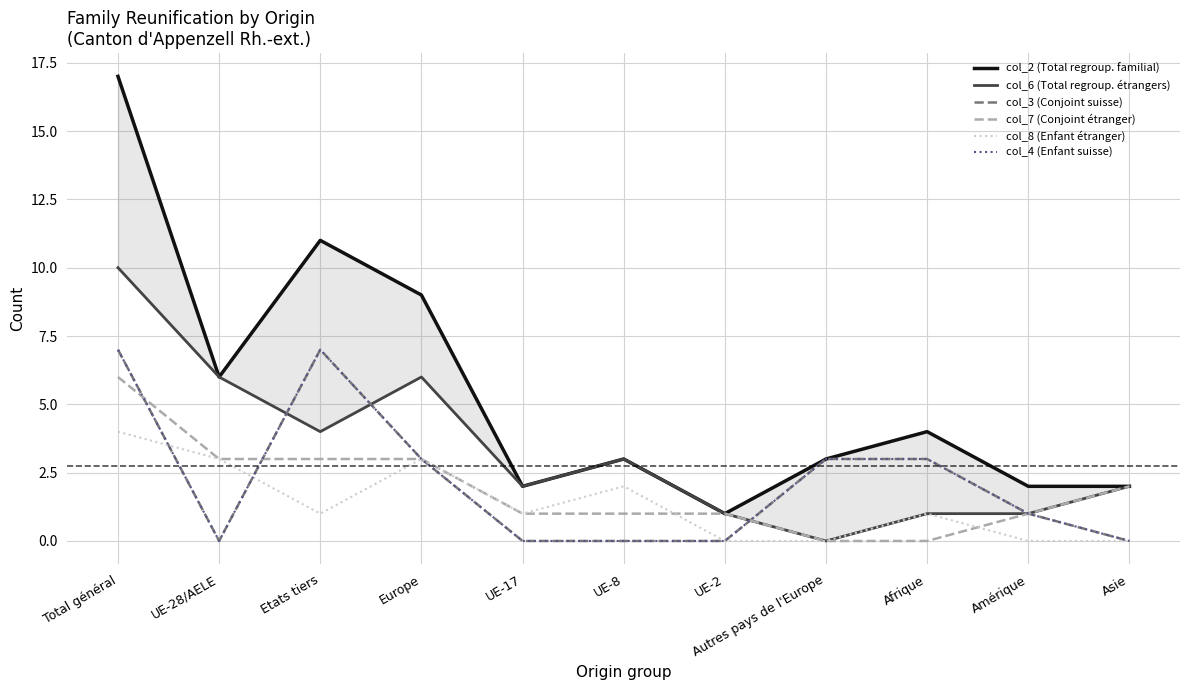

Reading left to right, extract all data points from this chart.

col_2 (Total regroup. familial): Total général=17	UE-28/AELE=6	Etats tiers=11	Europe=9	UE-17=2	UE-8=3	UE-2=1	Autres pays de l'Europe=3	Afrique=4	Amérique=2	Asie=2
col_6 (Total regroup. étrangers): Total général=10	UE-28/AELE=6	Etats tiers=4	Europe=6	UE-17=2	UE-8=3	UE-2=1	Autres pays de l'Europe=0	Afrique=1	Amérique=1	Asie=2
col_3 (Conjoint suisse): Total général=7	UE-28/AELE=0	Etats tiers=7	Europe=3	UE-17=0	UE-8=0	UE-2=0	Autres pays de l'Europe=3	Afrique=3	Amérique=1	Asie=0
col_7 (Conjoint étranger): Total général=6	UE-28/AELE=3	Etats tiers=3	Europe=3	UE-17=1	UE-8=1	UE-2=1	Autres pays de l'Europe=0	Afrique=0	Amérique=1	Asie=2
col_8 (Enfant étranger): Total général=4	UE-28/AELE=3	Etats tiers=1	Europe=3	UE-17=1	UE-8=2	UE-2=0	Autres pays de l'Europe=0	Afrique=1	Amérique=0	Asie=0
col_4 (Enfant suisse): Total général=7	UE-28/AELE=0	Etats tiers=7	Europe=3	UE-17=0	UE-8=0	UE-2=0	Autres pays de l'Europe=3	Afrique=3	Amérique=1	Asie=0